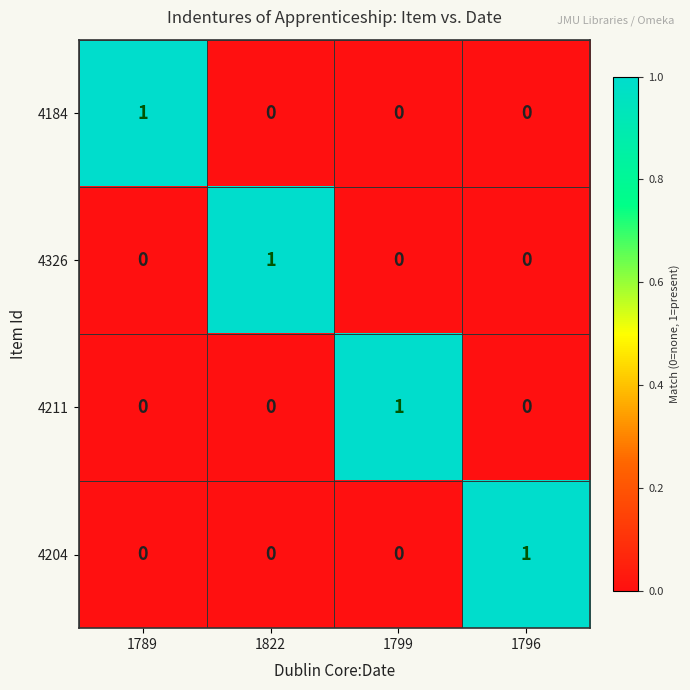

Is it true that 4211 equals 1 at 1799?

True